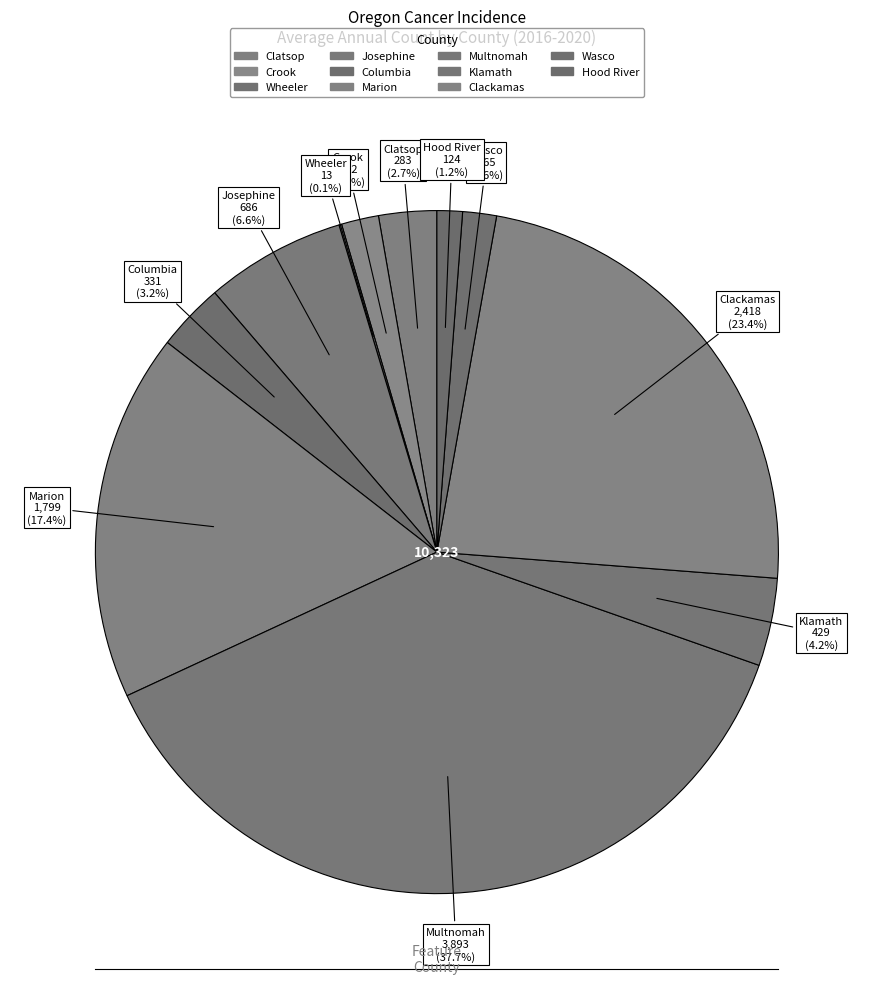

Combined, what portion of the pie is Crook and Columbia?

5.0%